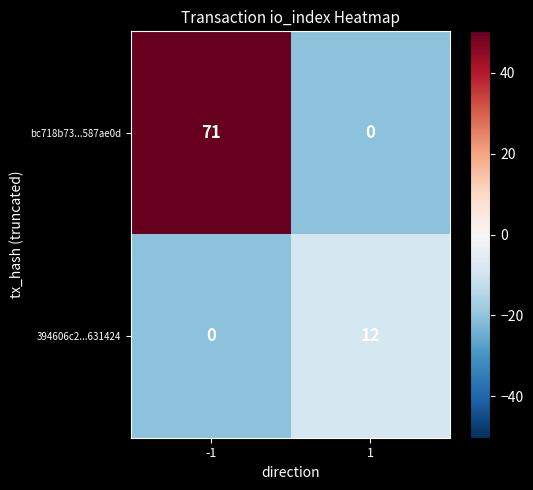

What is the sum of all 394606c2...631424 values?

12